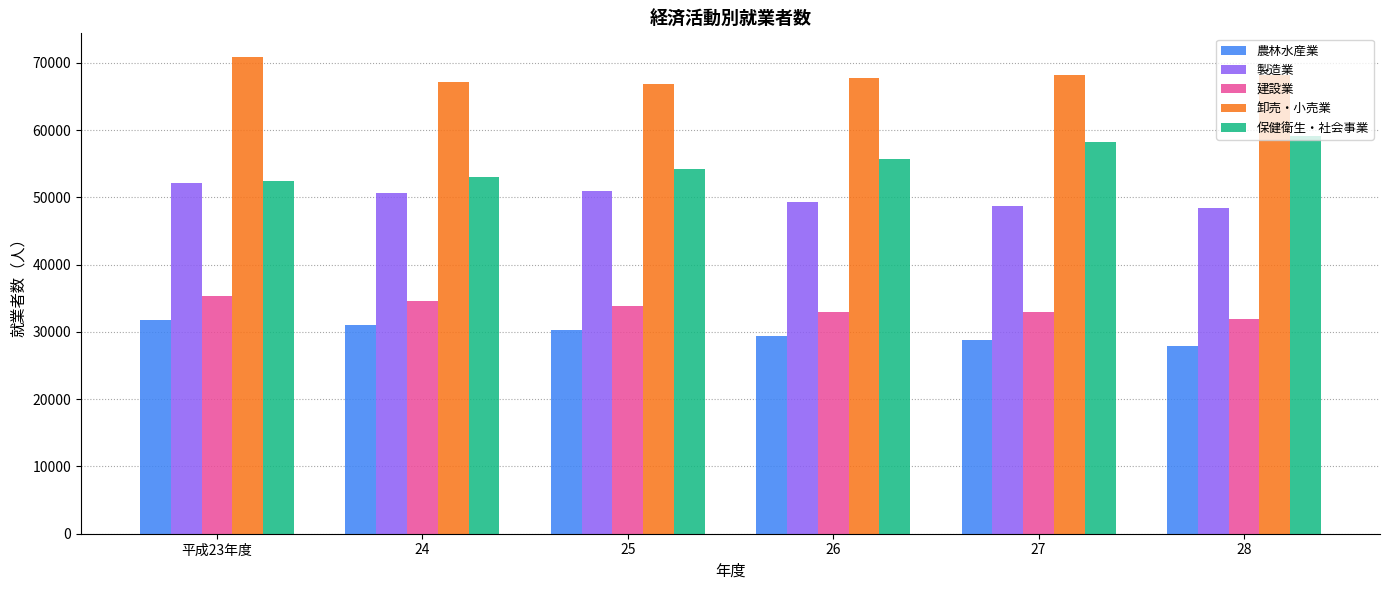

Between 25 and 27, which series saw the biggest shift?

保健衛生・社会事業